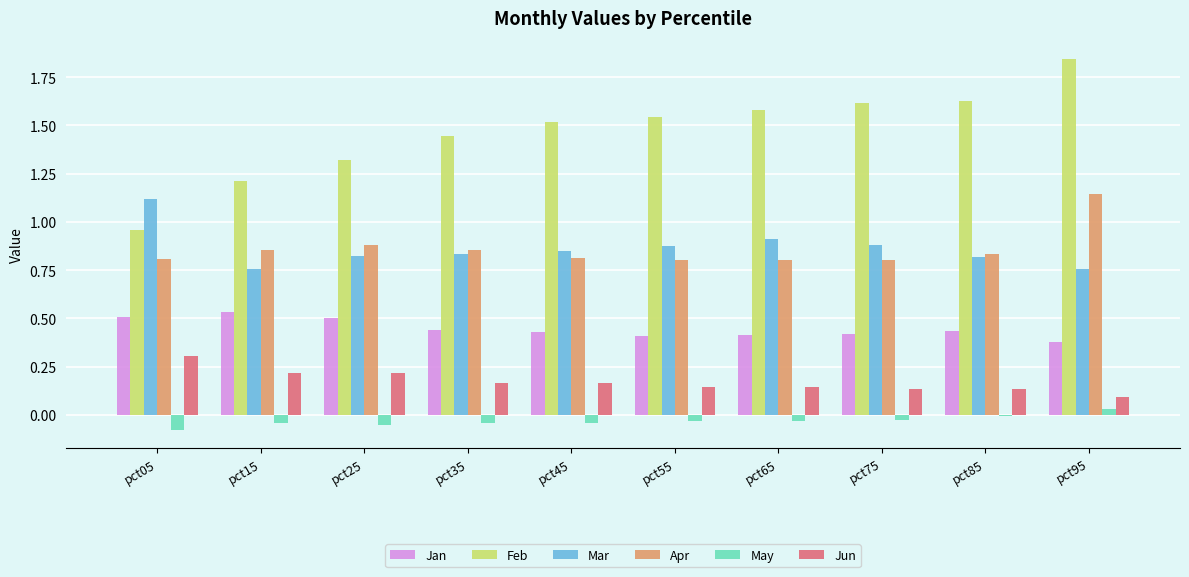

Which category has the highest value in the Feb series?

pct95